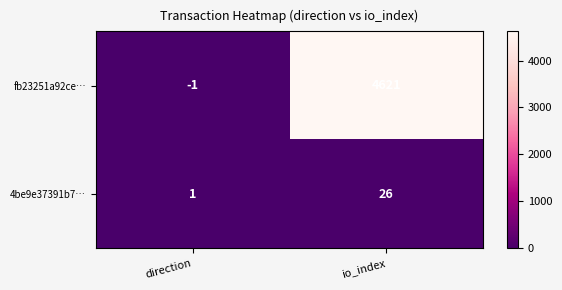

Rank the series by their maximum value, from lowest to highest.

4be9e37391b7…, fb23251a92ce…